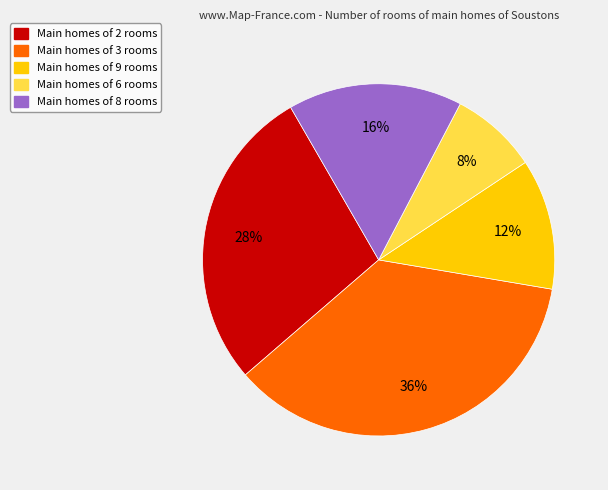

Is there any slice that represents more than half of the pie?

No